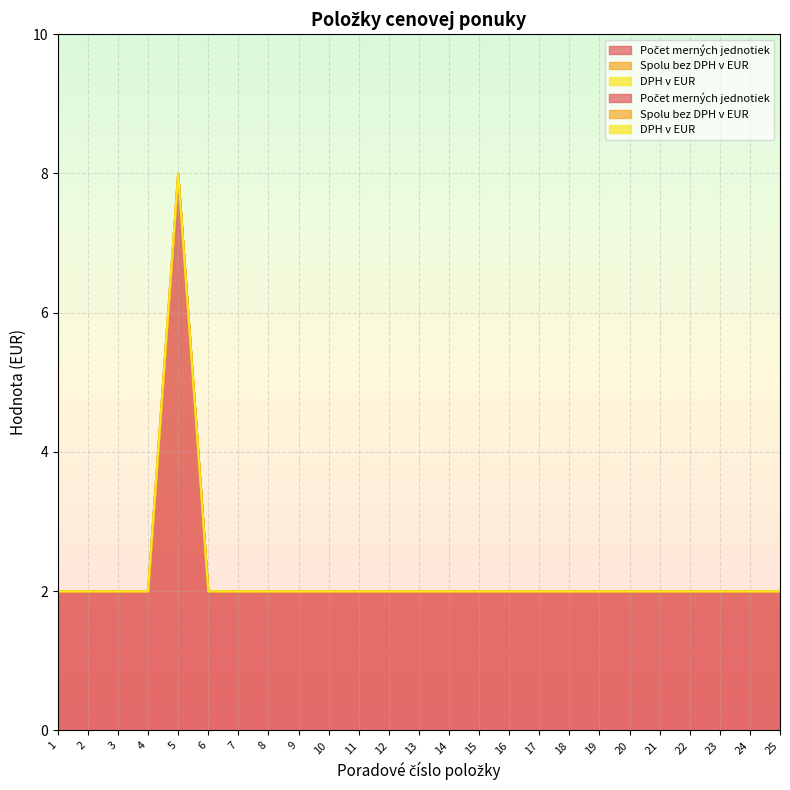

Reading right to left, what are all the values shown in this chart?

Počet merných jednotiek: 25=2	24=2	23=2	22=2	21=2	20=2	19=2	18=2	17=2	16=2	15=2	14=2	13=2	12=2	11=2	10=2	9=2	8=2	7=2	6=2	5=8	4=2	3=2	2=2	1=2
Spolu bez DPH v EUR: 25=0	24=0	23=0	22=0	21=0	20=0	19=0	18=0	17=0	16=0	15=0	14=0	13=0	12=0	11=0	10=0	9=0	8=0	7=0	6=0	5=0	4=0	3=0	2=0	1=0
DPH v EUR: 25=0	24=0	23=0	22=0	21=0	20=0	19=0	18=0	17=0	16=0	15=0	14=0	13=0	12=0	11=0	10=0	9=0	8=0	7=0	6=0	5=0	4=0	3=0	2=0	1=0